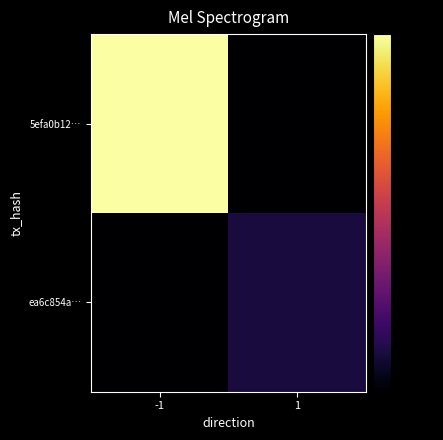

Rank the series at 1 from highest to lowest value.

ea6c854a…, 5efa0b12…